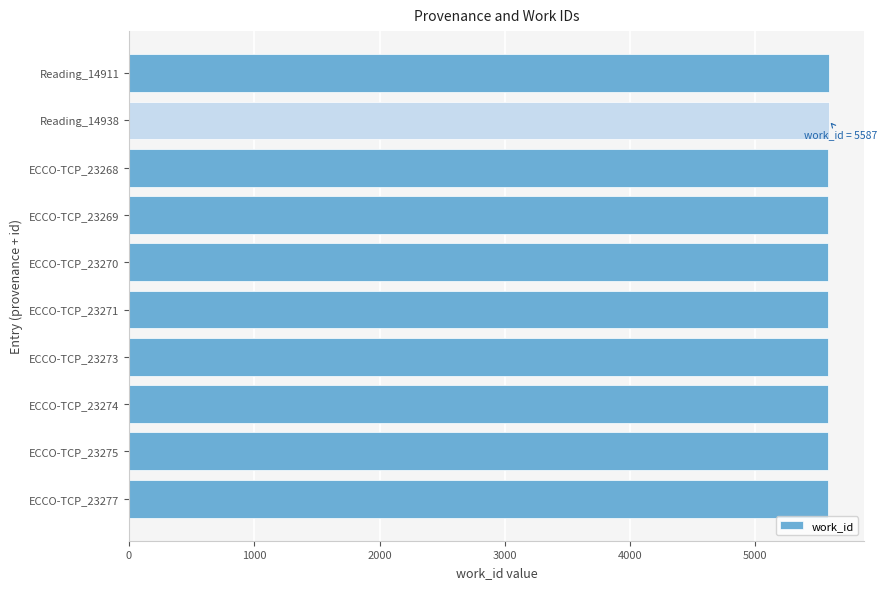

Approximately how many times larger is the value at Reading_14938 compared to ECCO-TCP_23268?

1.0